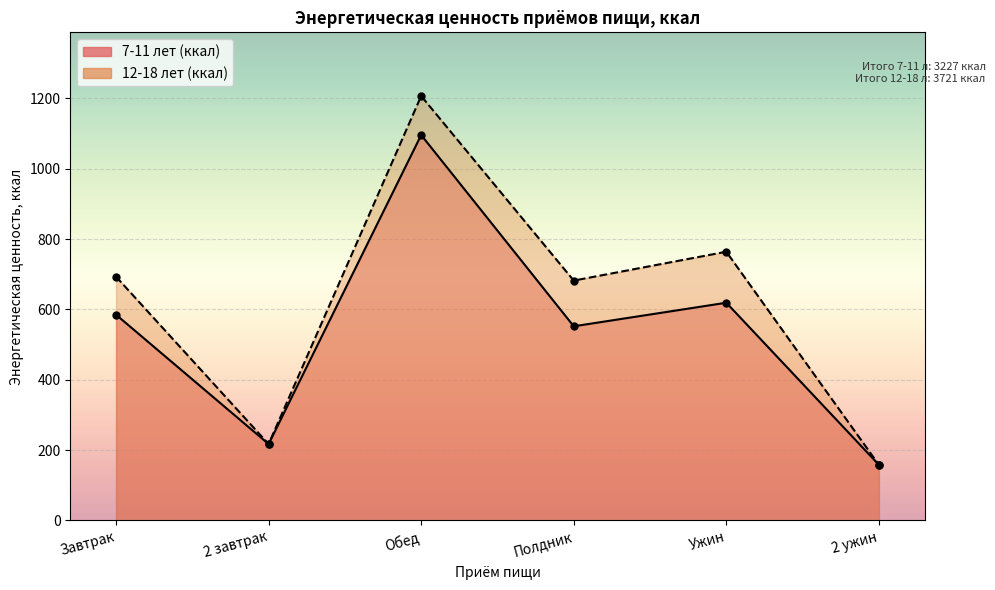

What is the lowest value of the 12-18 лет (ккал) series?

158